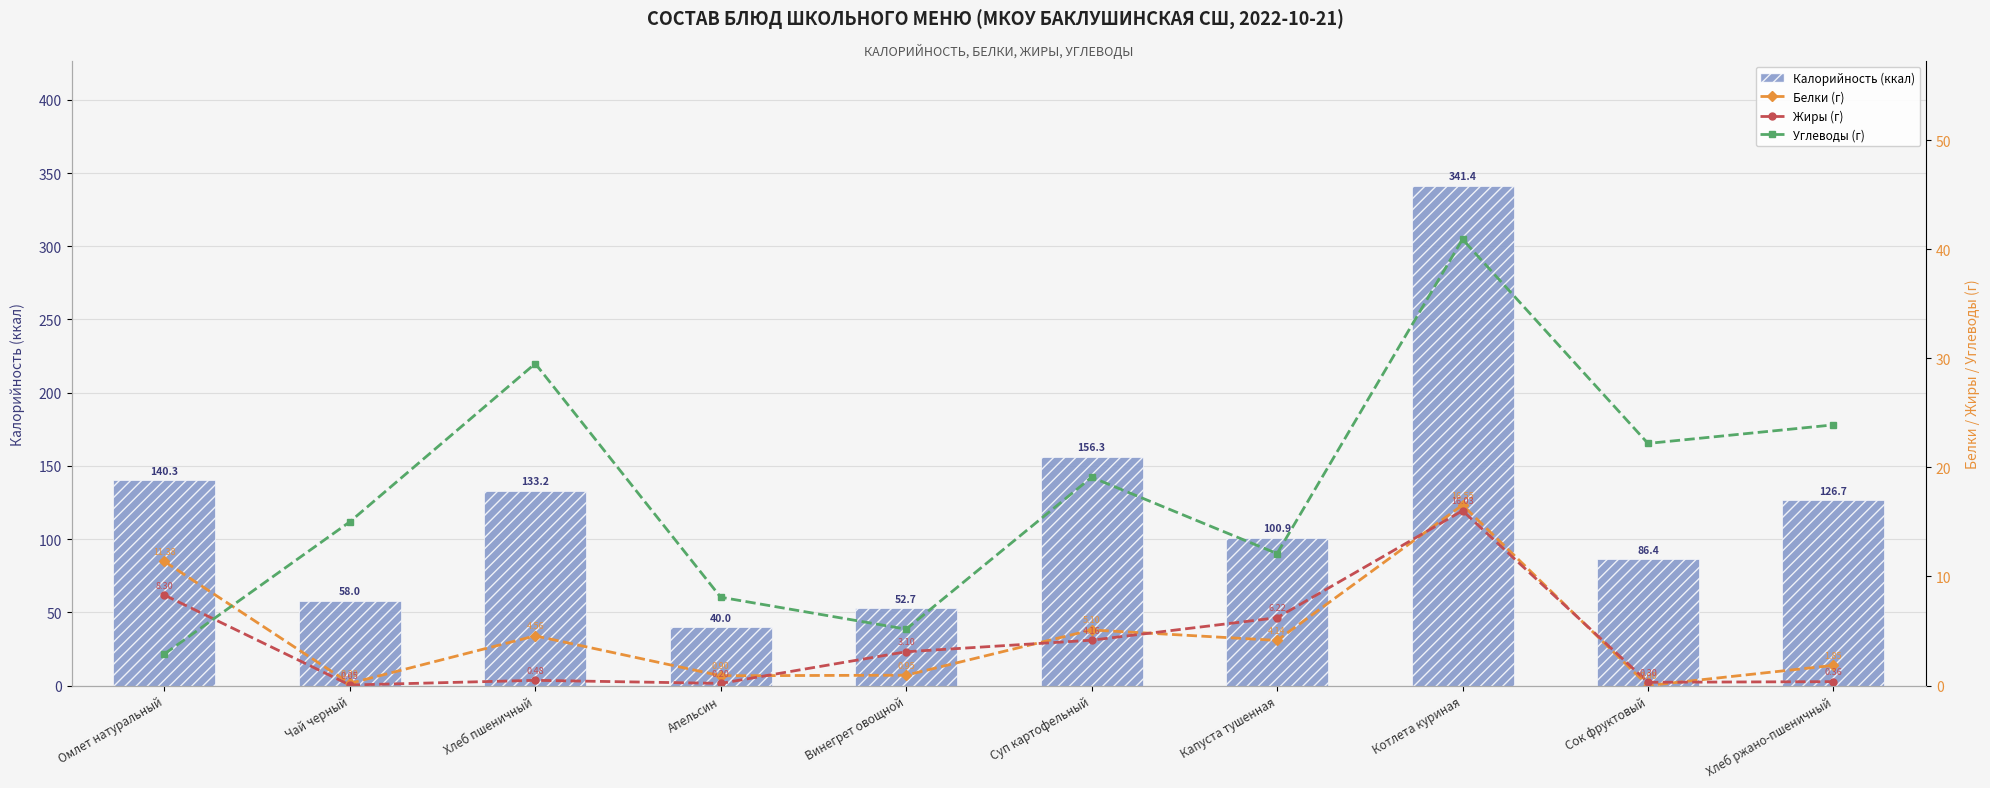

What is the value of the Калорийность (ккал) bar at the 5th from the left?

52.7